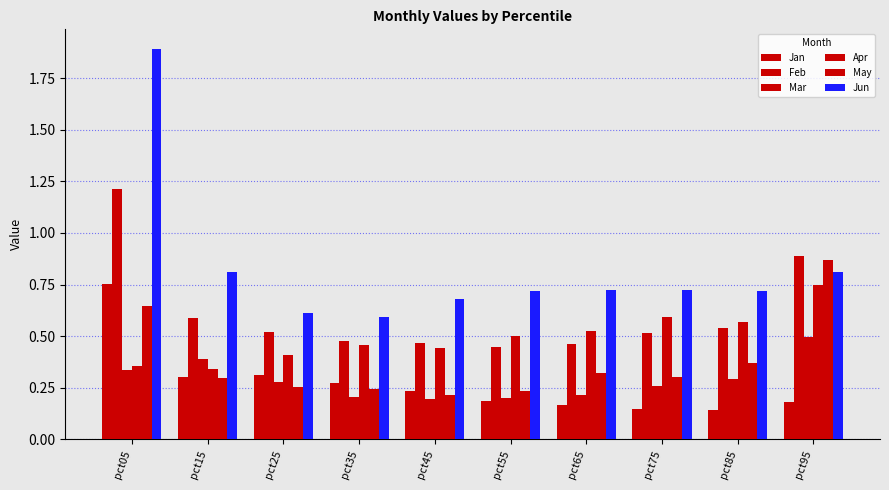

How many groups of bars are there?

10